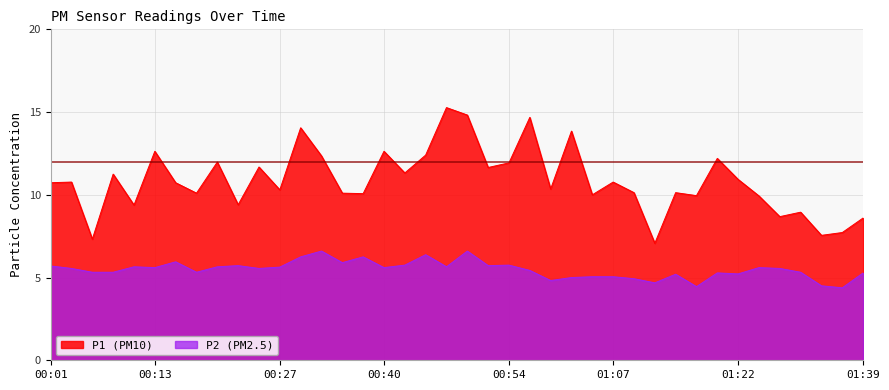

List the labels in order of P1 value, largest first.

00:47, 00:49, 00:57, 00:30, 01:02, 00:13, 00:40, 00:45, 00:32, 01:19, 00:20, 00:54, 00:25, 00:52, 00:42, 00:08, 01:22, 00:03, 01:07, 00:01, 00:15, 00:59, 00:27, 01:09, 01:14, 00:18, 00:35, 00:37, 01:04, 01:17, 01:24, 00:23, 00:10, 01:32, 01:26, 01:39, 01:37, 01:34, 00:05, 01:12